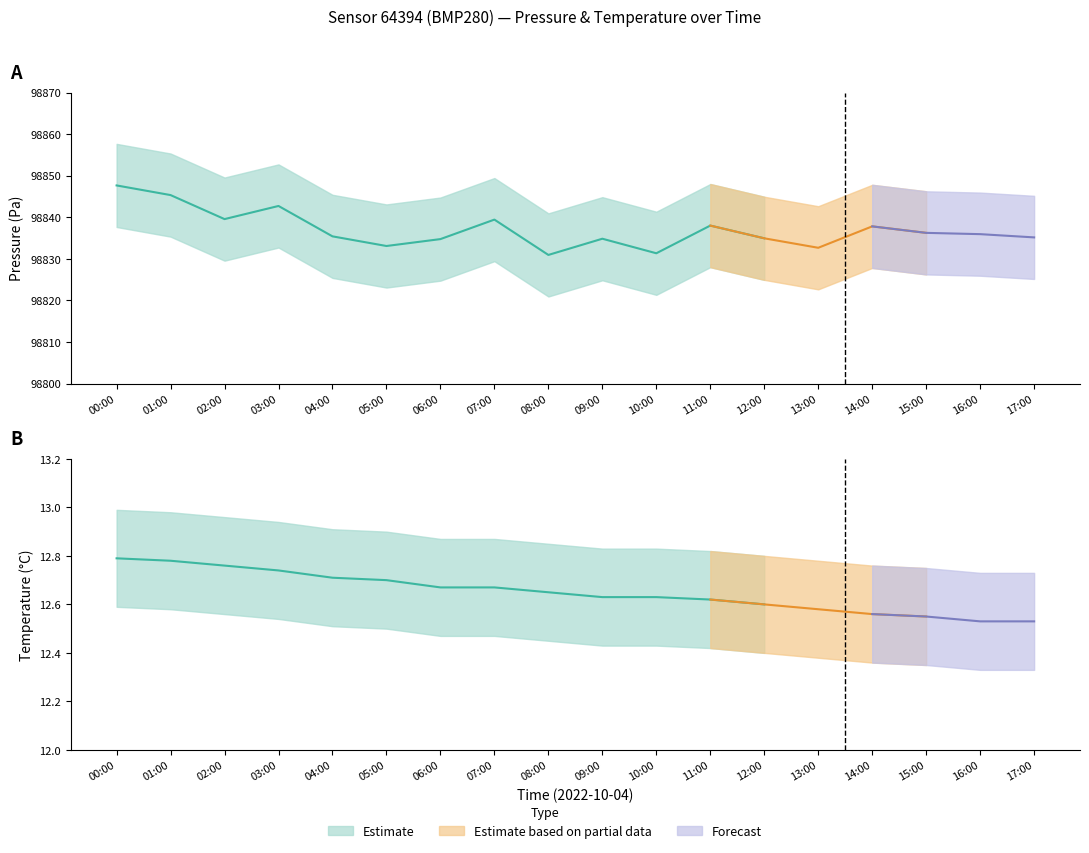

Count the number of data series in this chart.

6